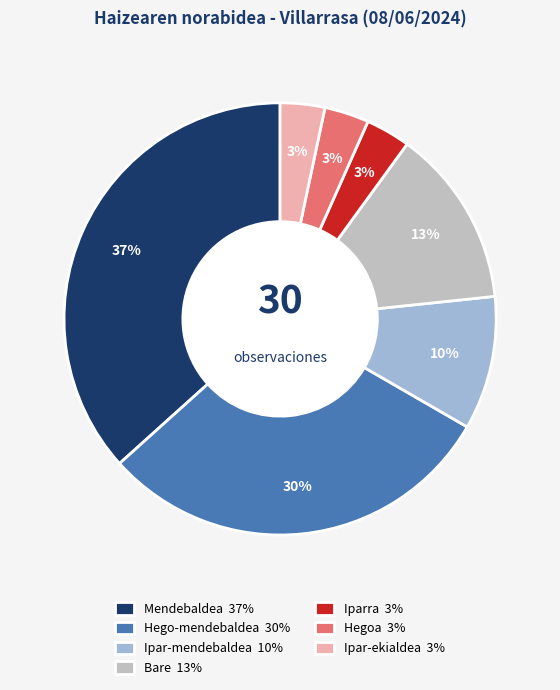

To the nearest percent, what is the average slice percentage?

14%